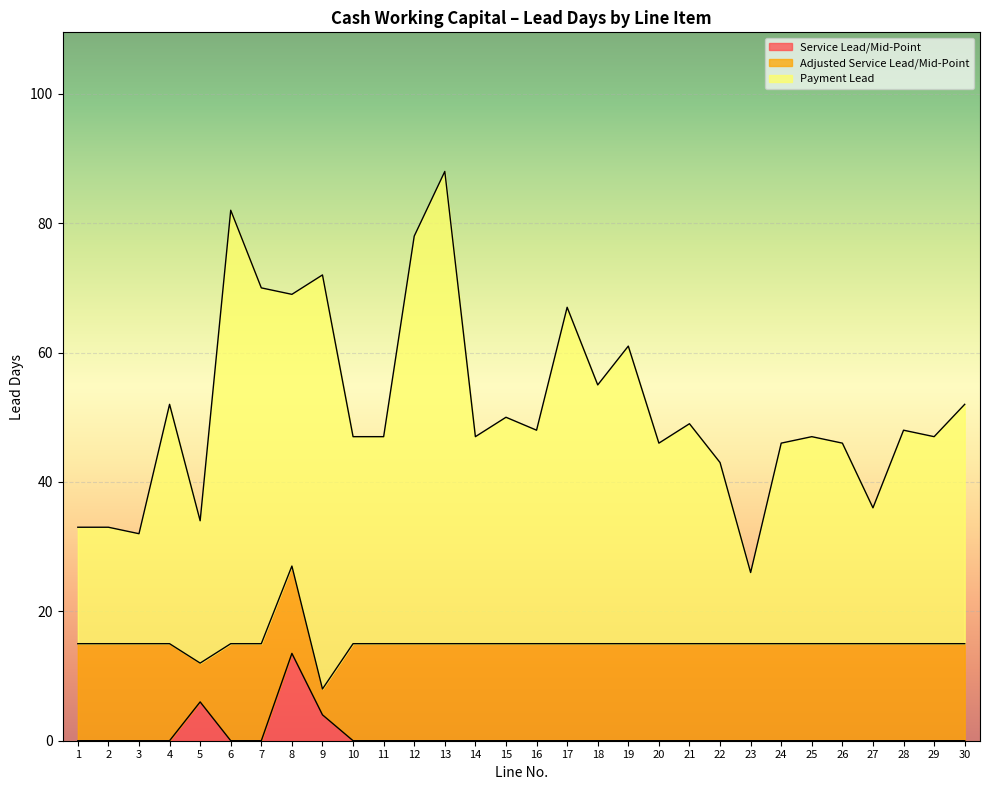

How many lines are shown in the chart?

3